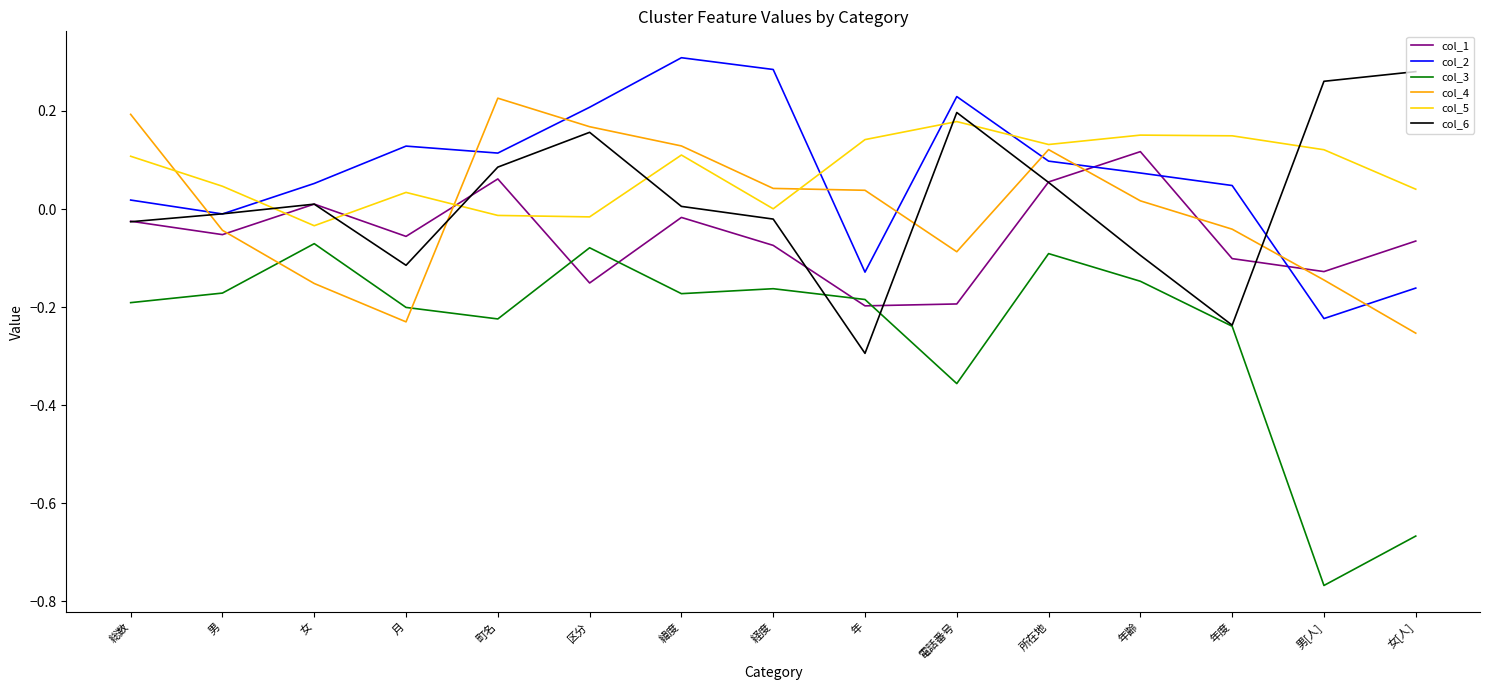

True or false: col_4 has a value of -0.1 at 電話番号.

True